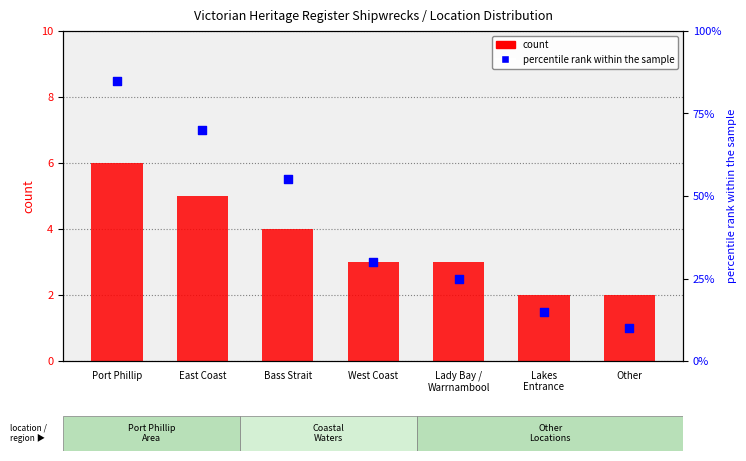

Which series has the largest total across all categories?

percentile rank within the sample